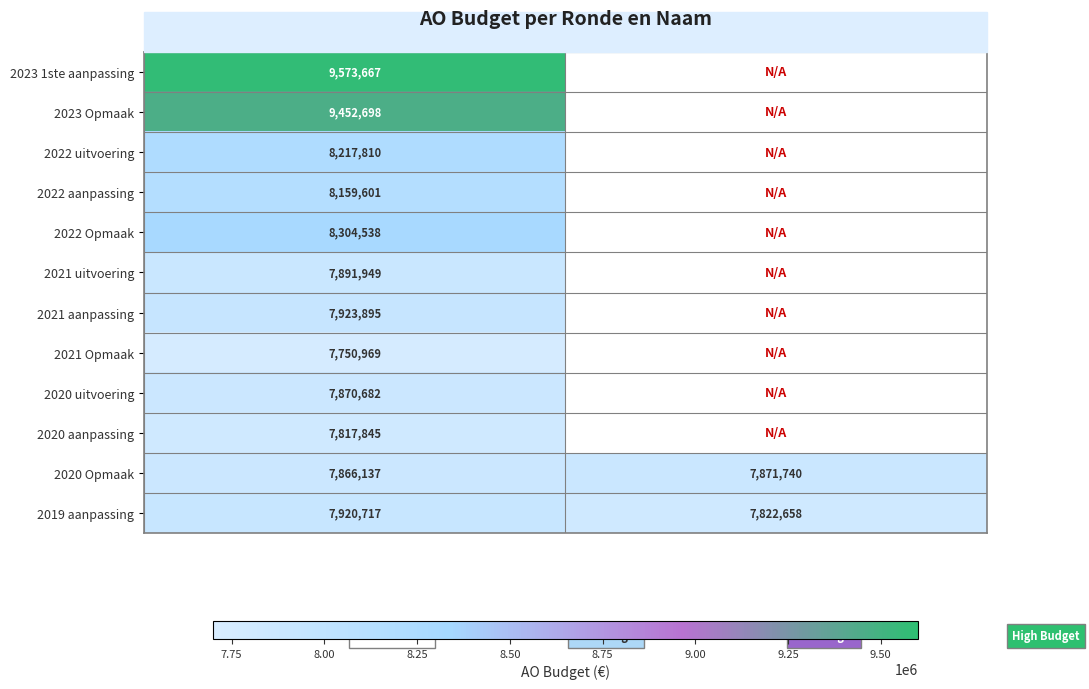

The 2022 aanpassing series shows 14310043 at CB0-9CDGADN-OW. True or false?

False